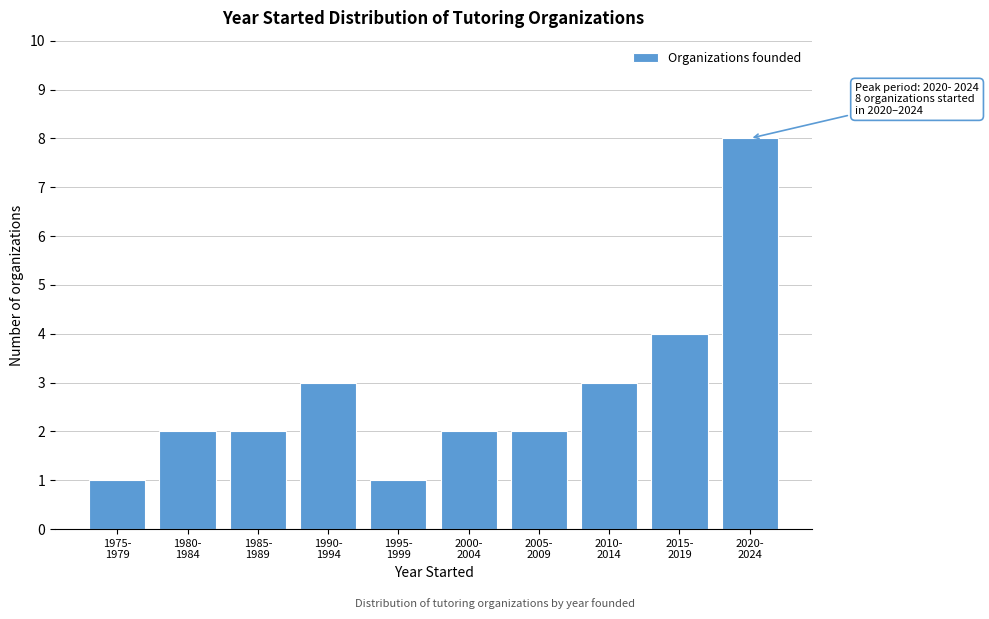

Reading right to left, transcribe all the data shown in this chart.

8	4	3	2	2	1	3	2	2	1